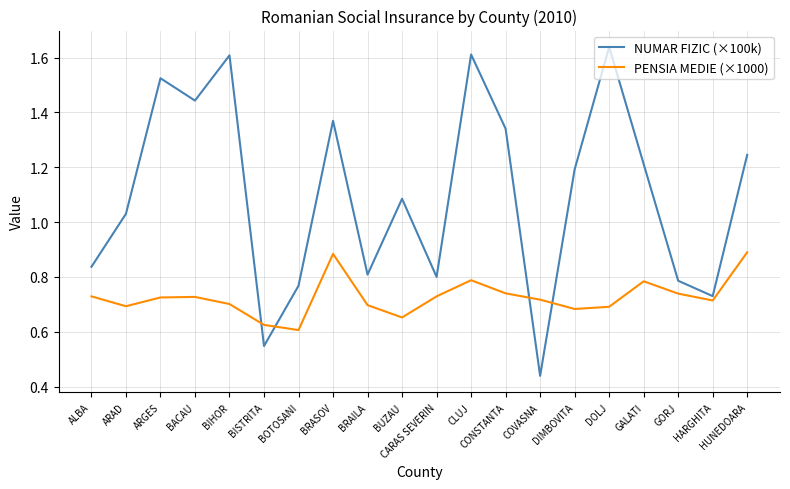

True or false: NUMAR FIZIC (×100k) and PENSIA MEDIE (×1000) cross at least once.

True